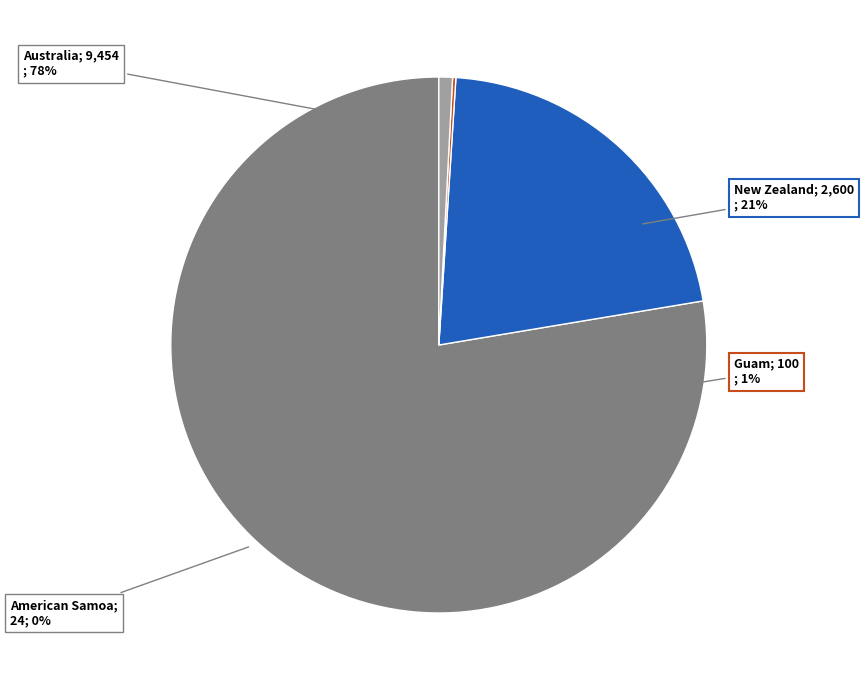

To the nearest percent, what is the difference between the Australia and Guam slice percentages?

77%